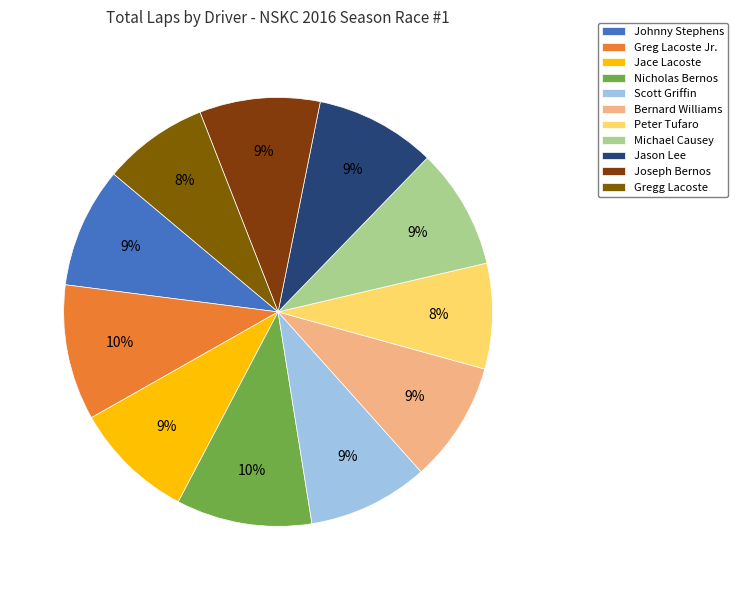

Count the number of slices in the pie.

11